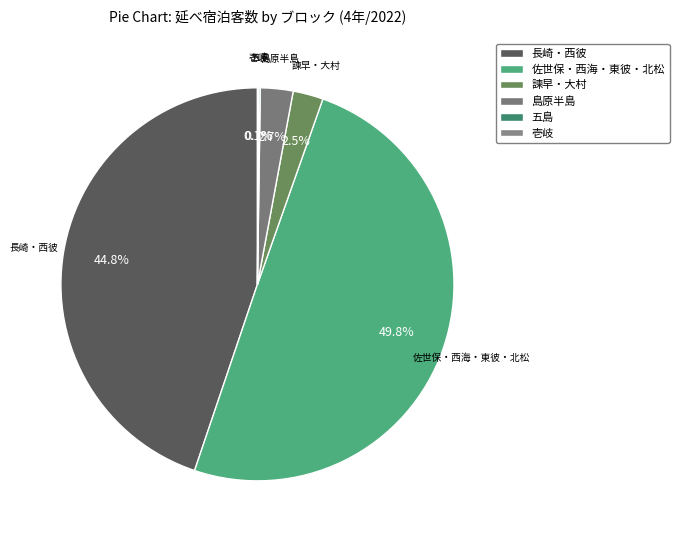

What portion of the pie excludes 諫早・大村?

97.5%